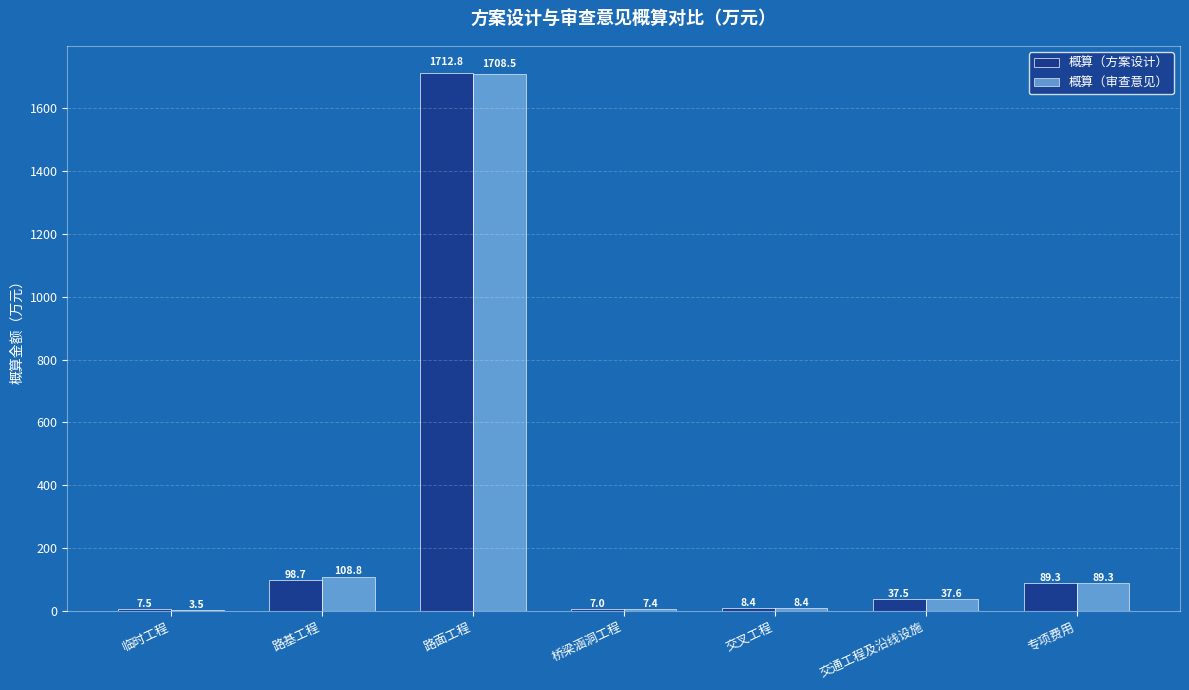

Where is 概算（方案设计） nearest to the value 859?

路基工程